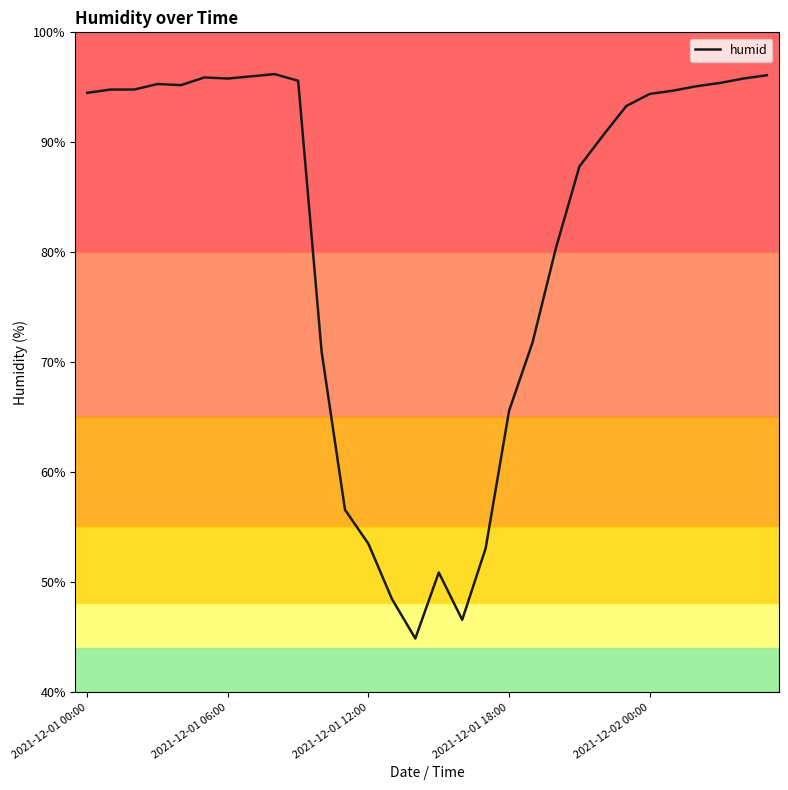

What is the highest value of the humid series?

96.2